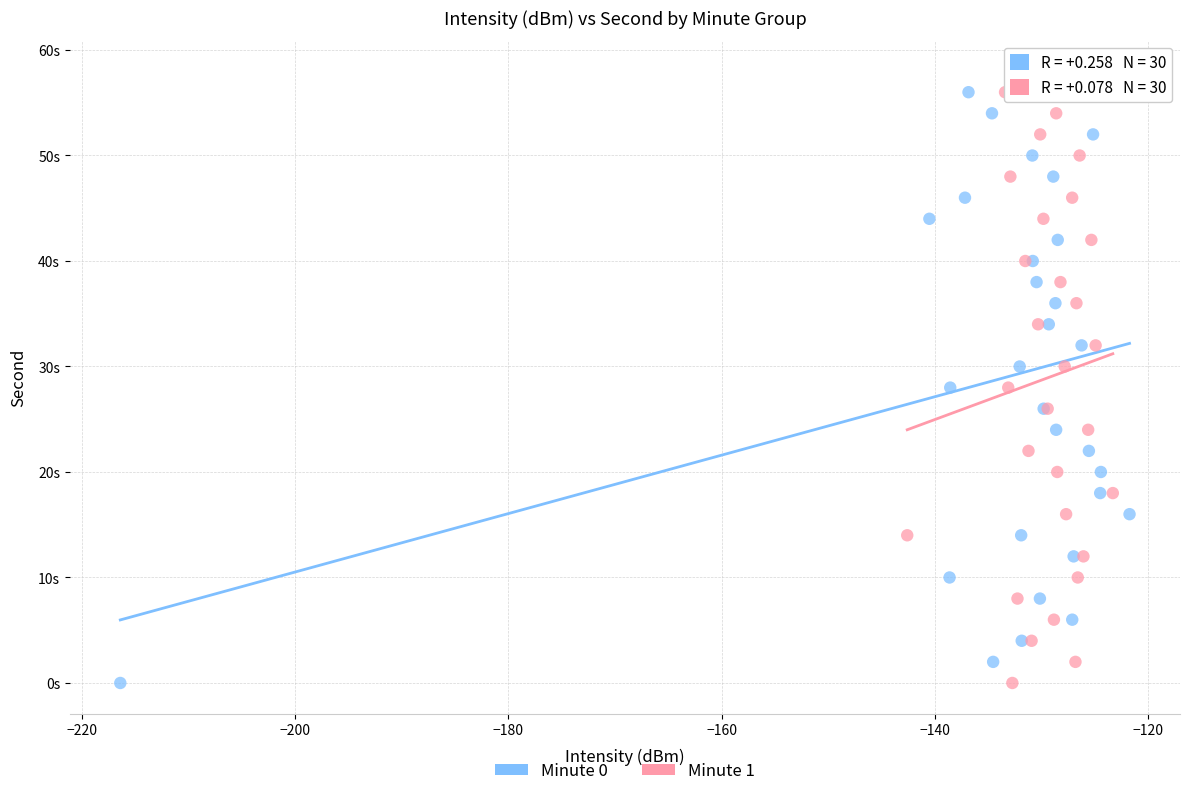

What are all the series names shown in the legend?

Minute 0, Minute 1